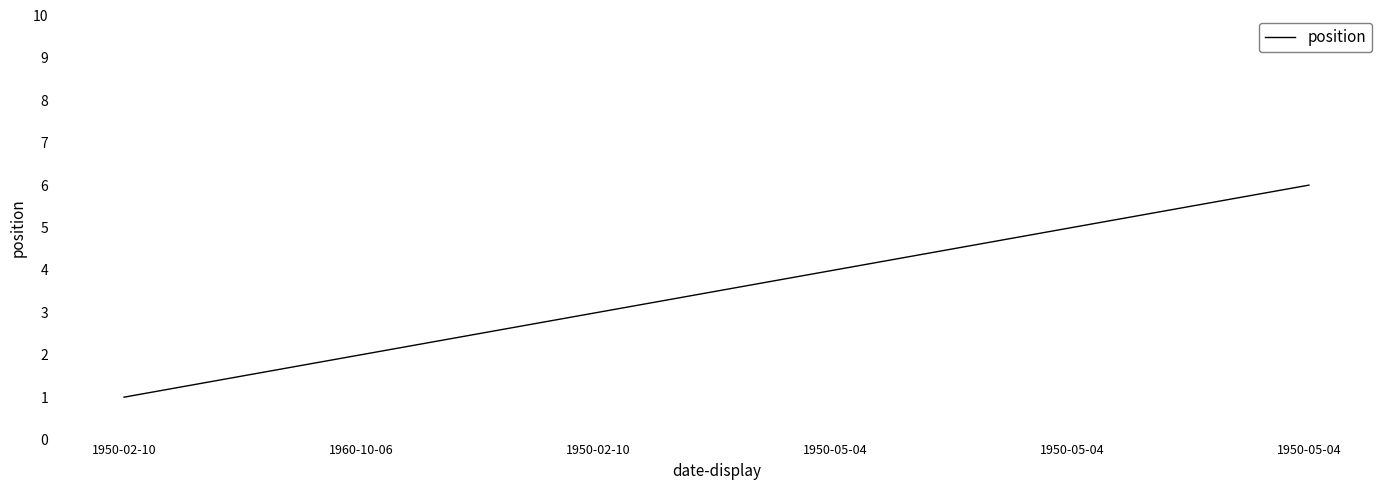

What is the sum of all values?

21